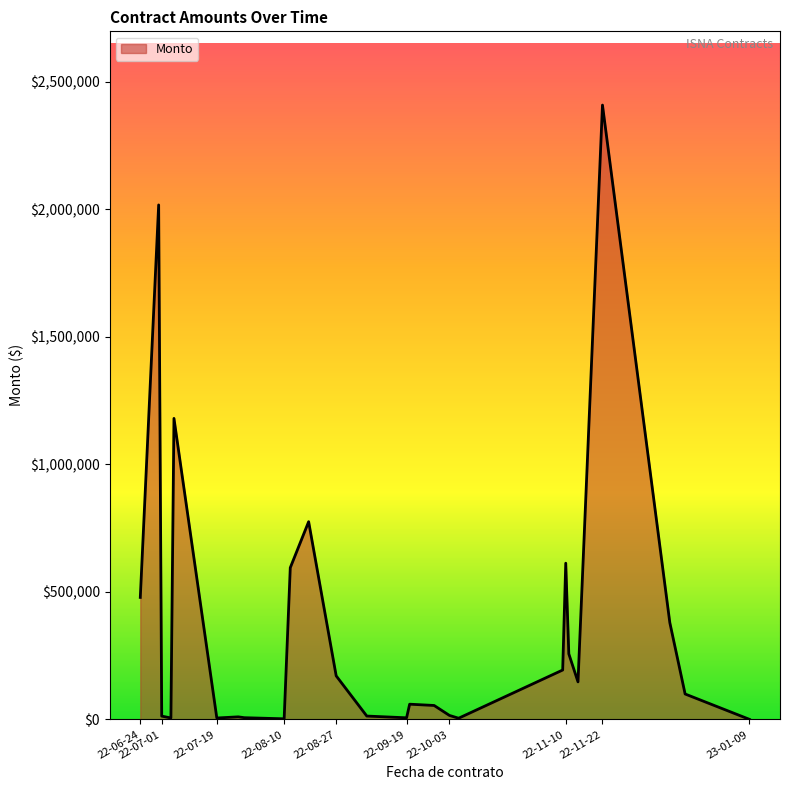

What is the difference between the maximum and minimum values?

2408006.7